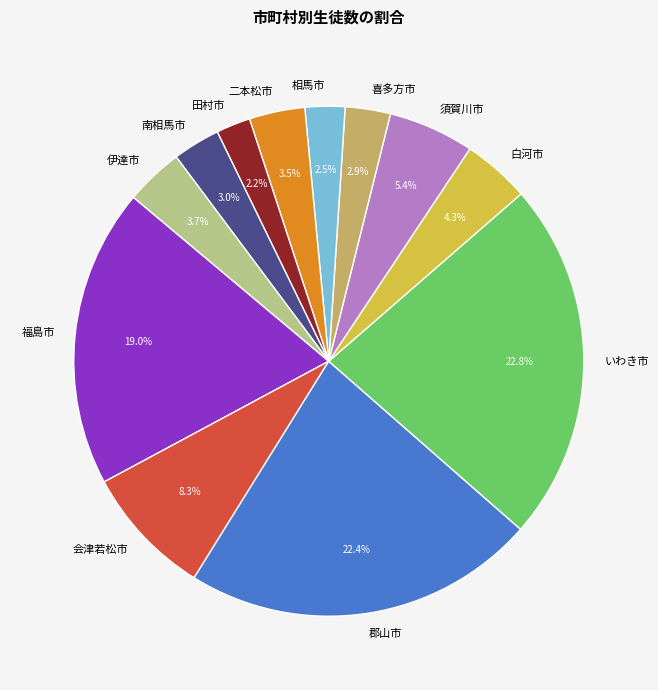

To the nearest percent, what is the difference between the 須賀川市 and 伊達市 slice percentages?

2%